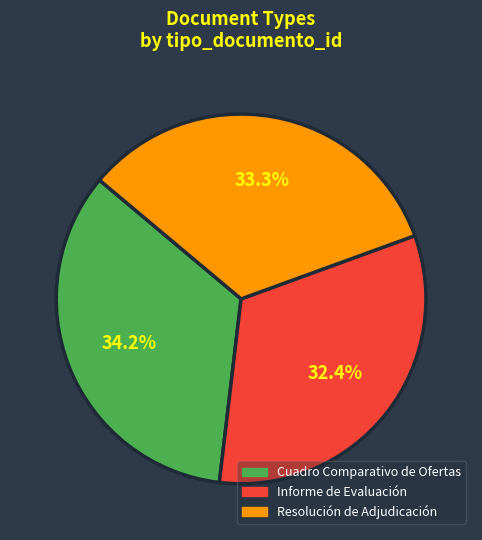

Is the sum of Resolución de Adjudicación and Cuadro Comparativo de Ofertas greater than half?

Yes